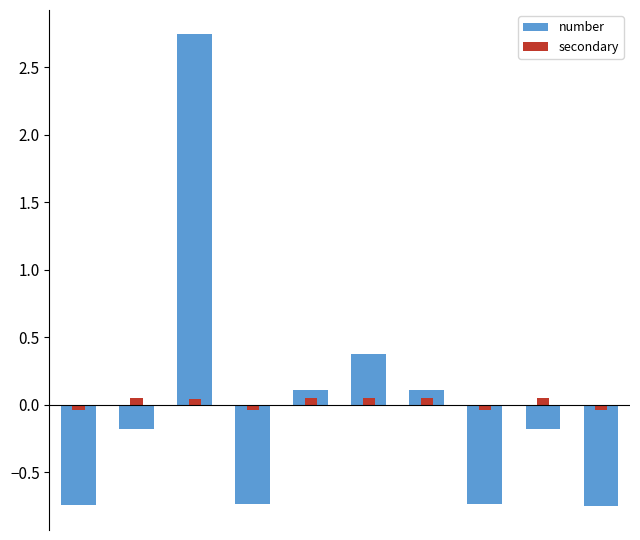

At which category is the sum across all series the highest?

2